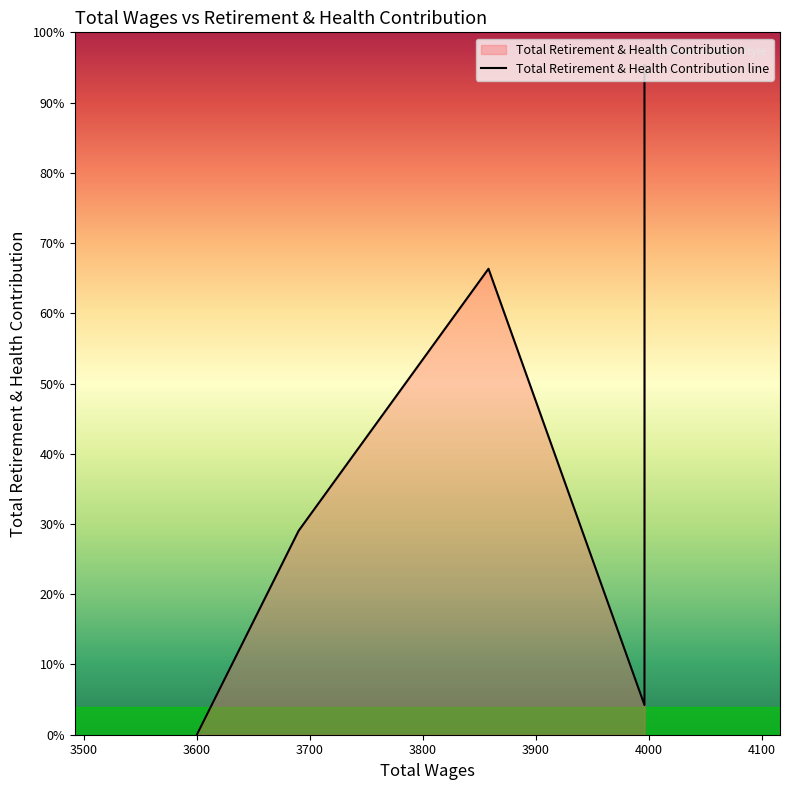

How many lines are shown in the chart?

1